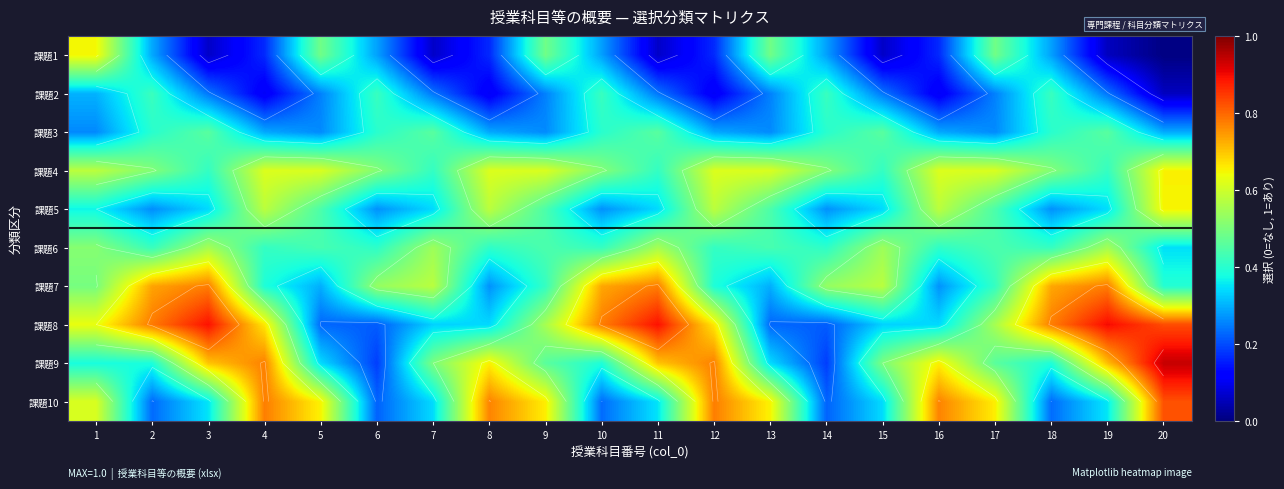

Which category has the highest value in the 課題9 series?

20